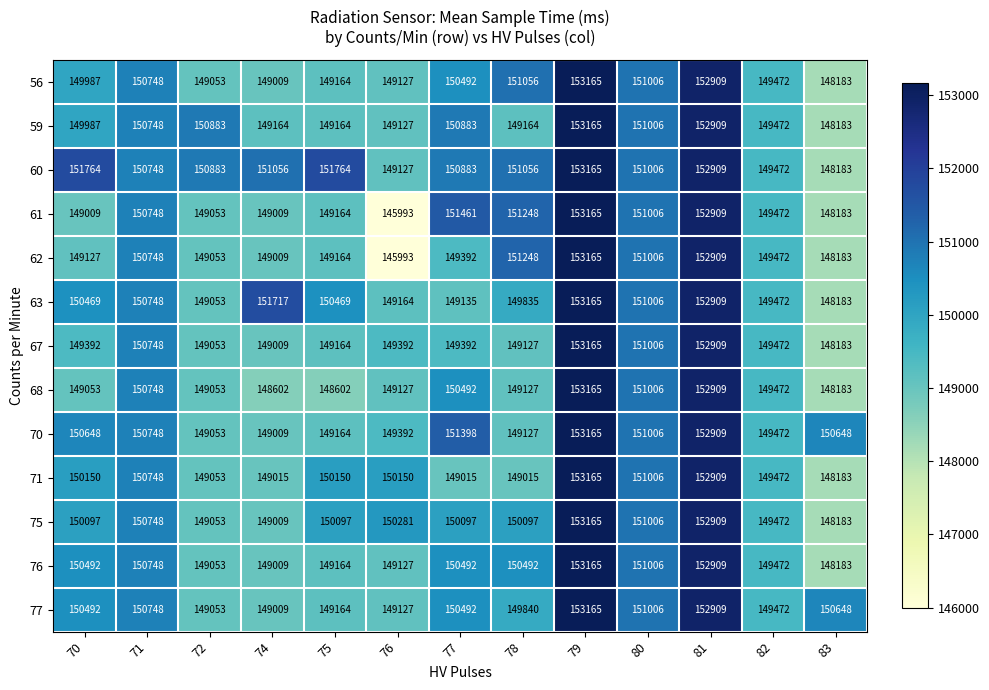

At which label is 76 closest to 150674?

71